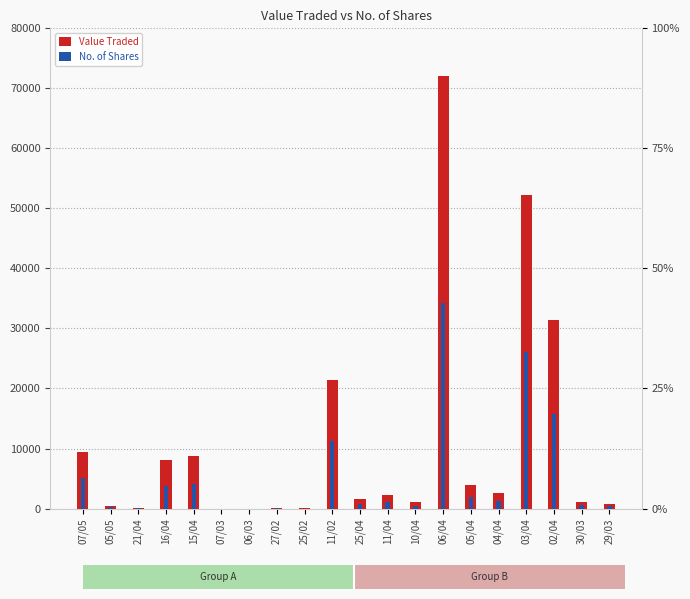

True or false: No. of Shares has a value of 11305 at 11/02.

True